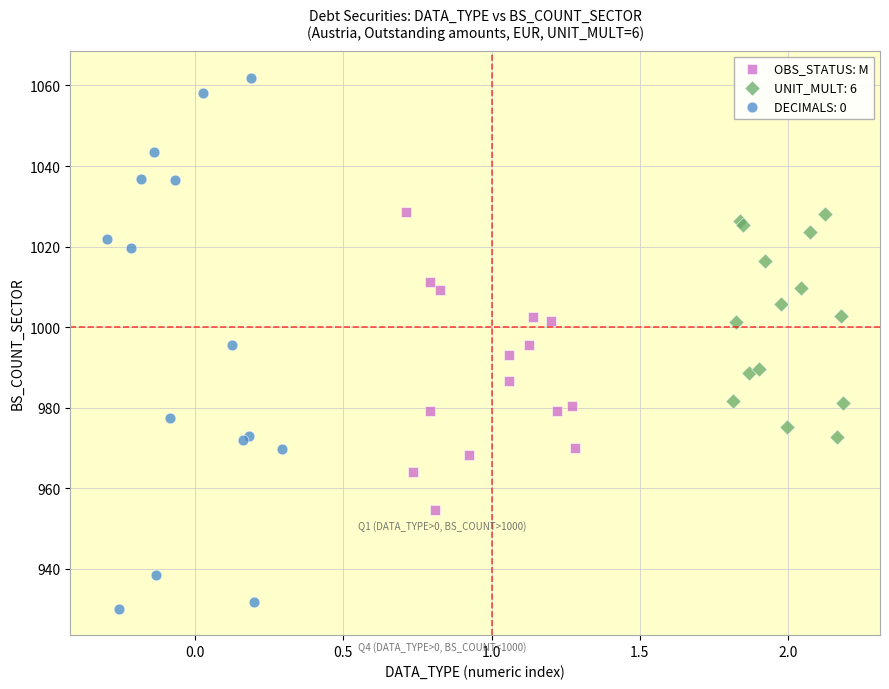

Which series reaches the maximum Y coordinate?

DECIMALS: 0